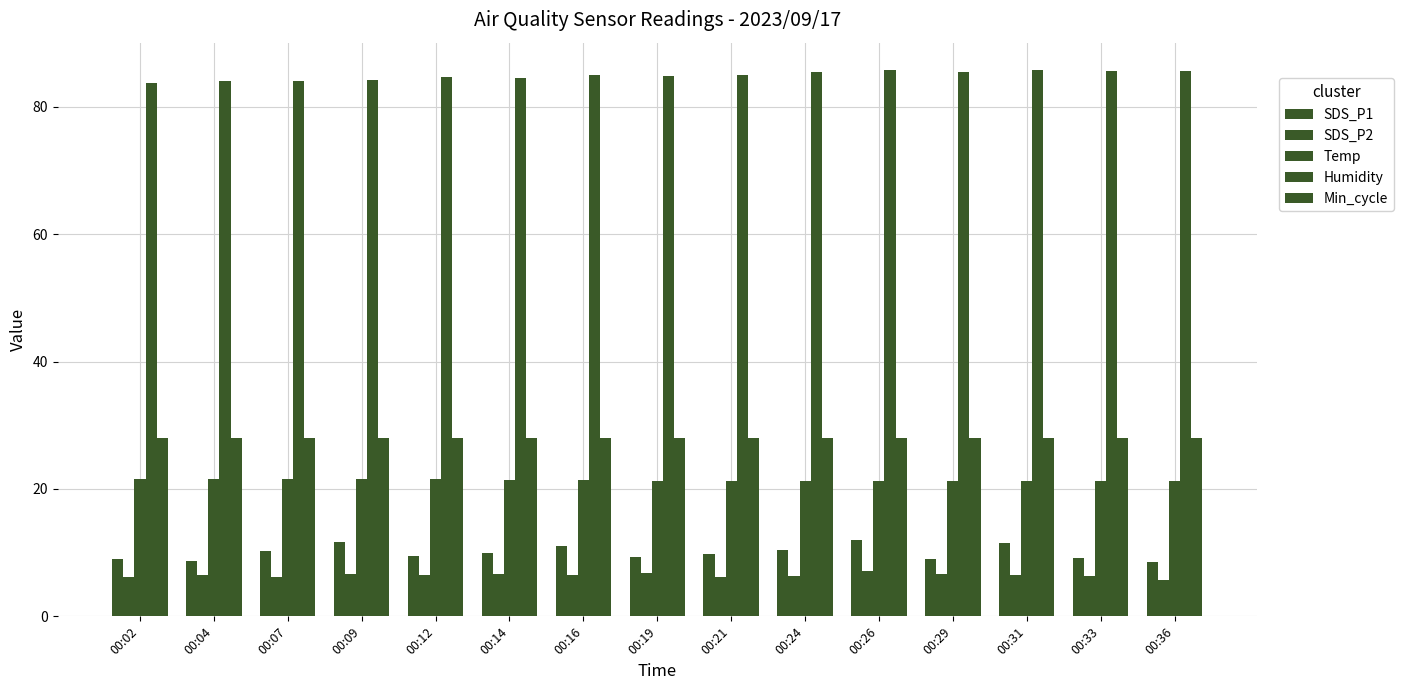

Count the number of categories in the chart.

15